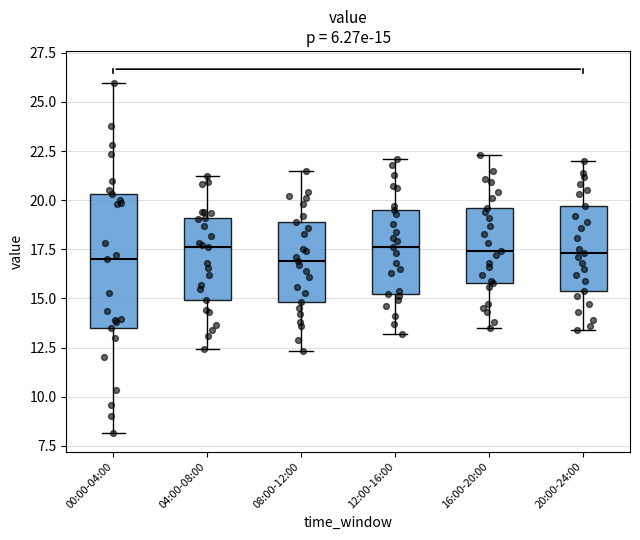

Comparing the boxes themselves (not the whiskers), which one is the tallest?

00:00-04:00